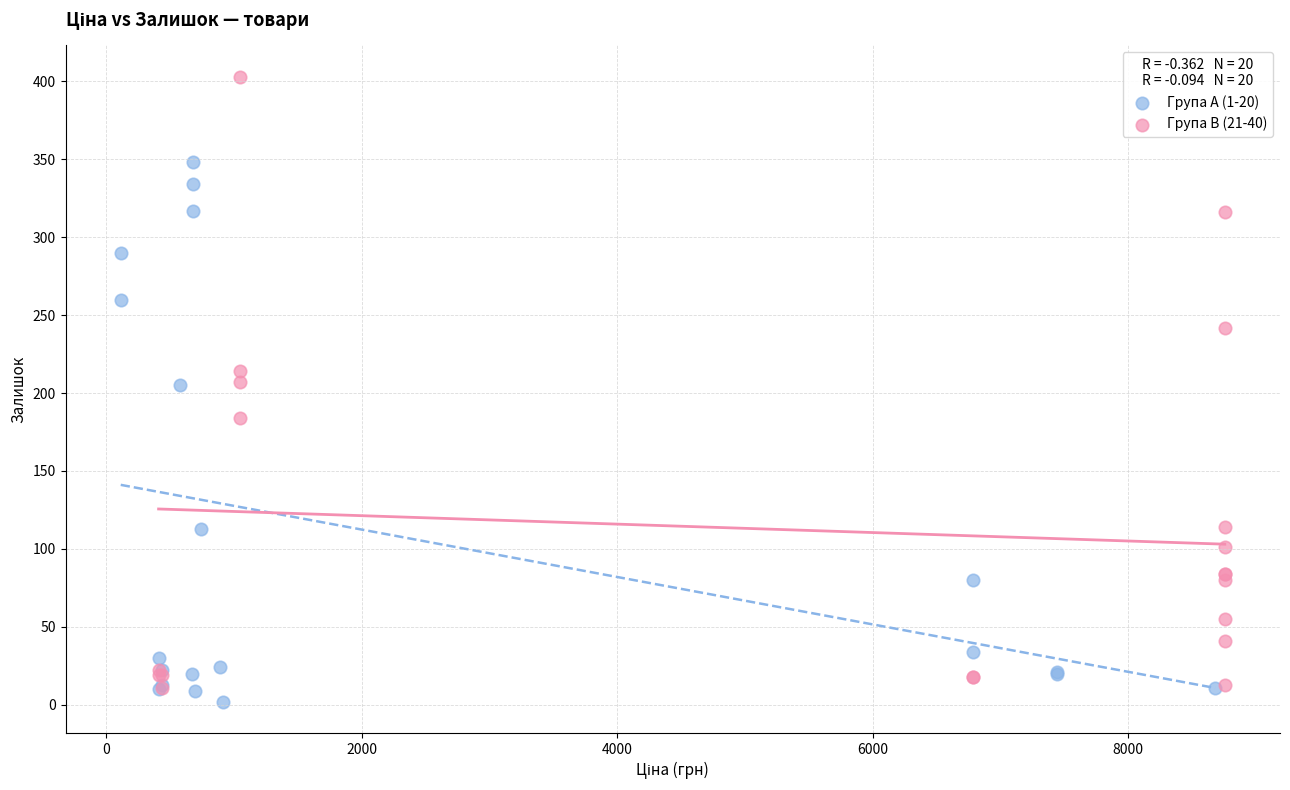

Which series contains the highest Y value?

Група B (21-40)